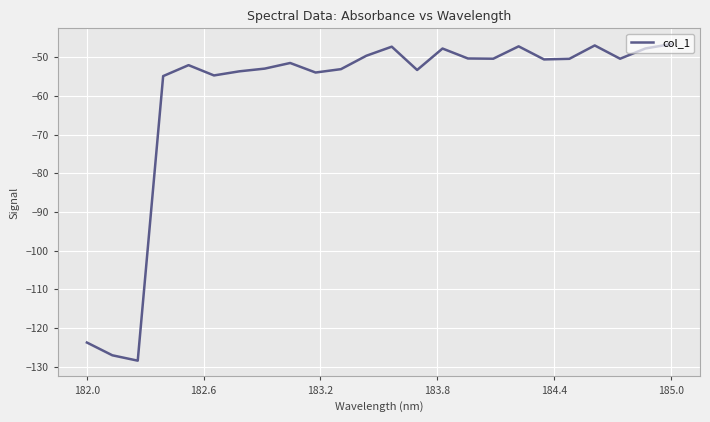

What is the minimum value shown in the chart?

-128.4